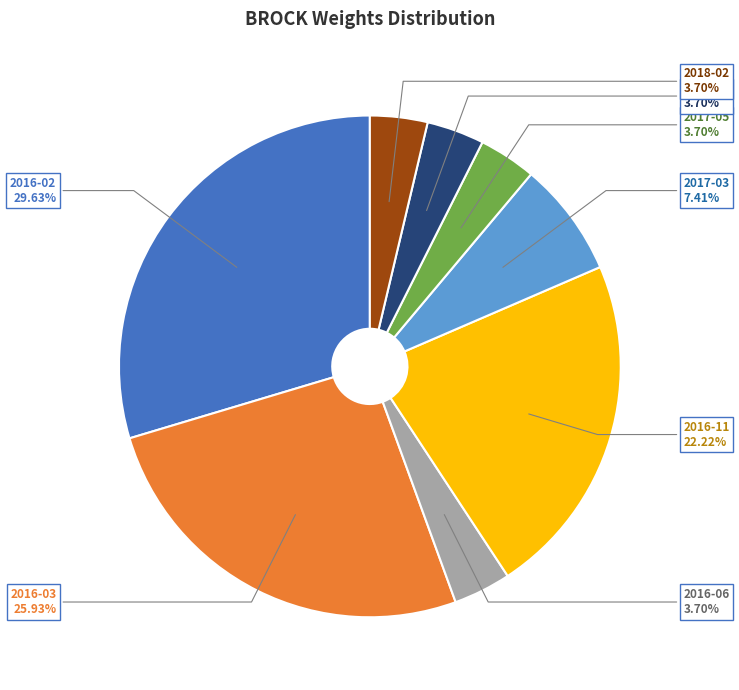

Which category has the biggest portion of the pie?

2016-02